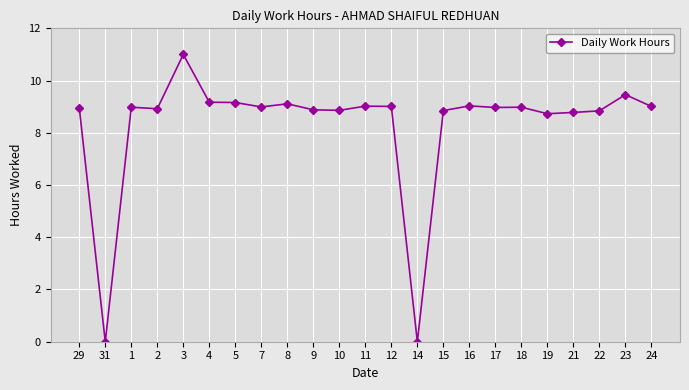

The chart shows a value of 8.7 at 19. True or false?

True